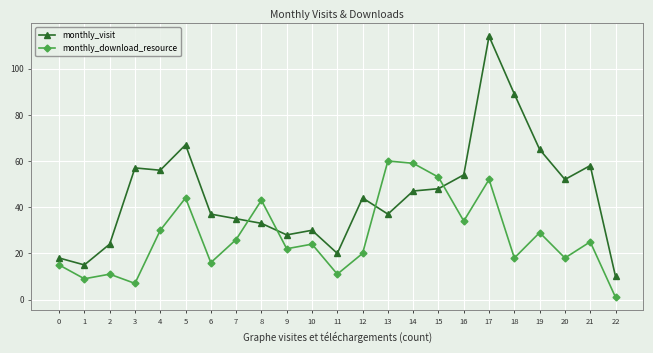

What is the value of the monthly_download_resource point at the 15th from the left?

59